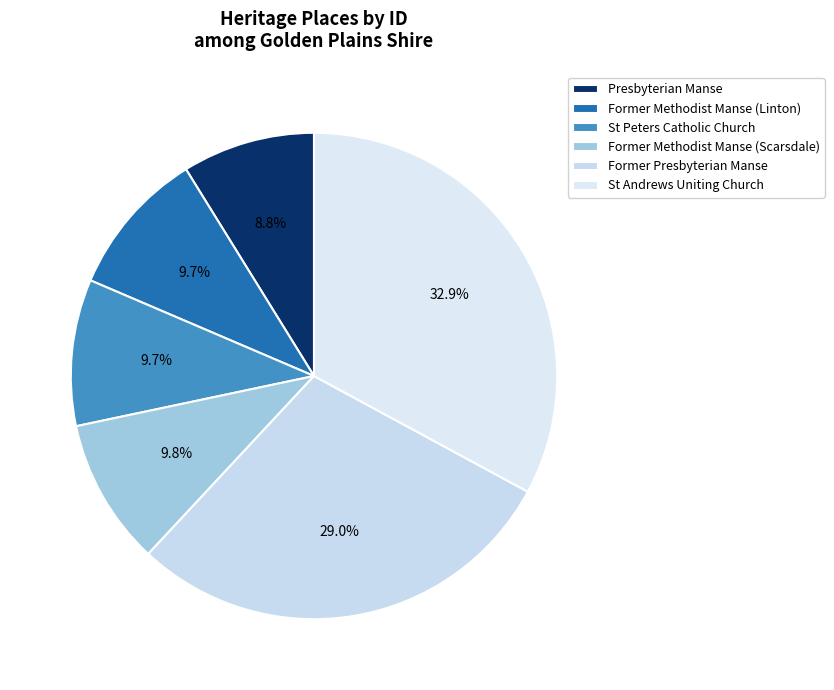

How many segments does this pie chart have?

6